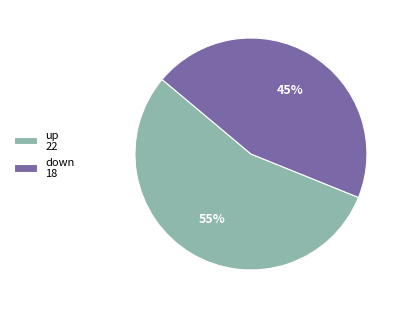

What is the majority slice?

up